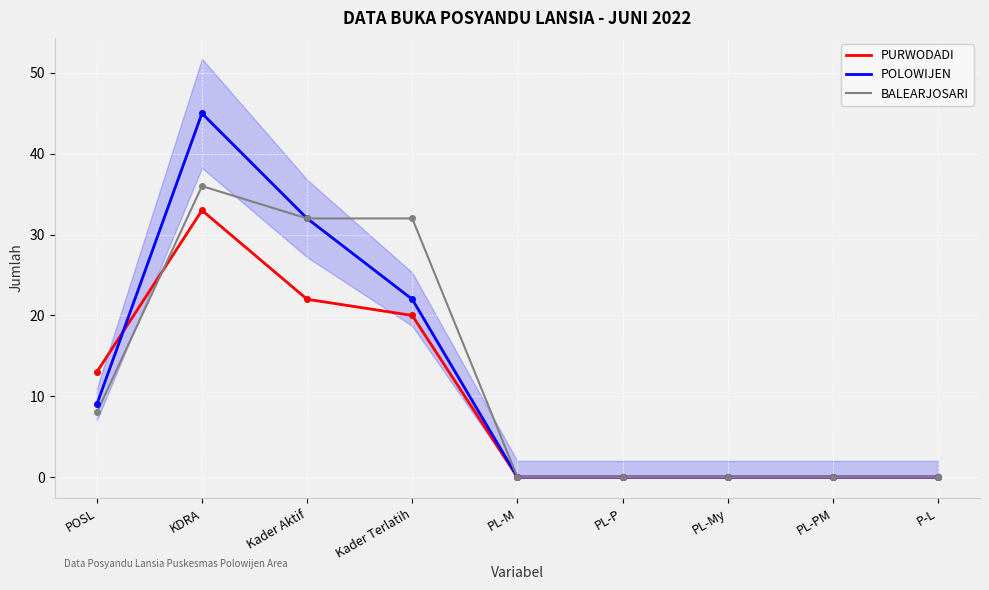

What is the difference between the second highest and second lowest values in the PURWODADI series?

22